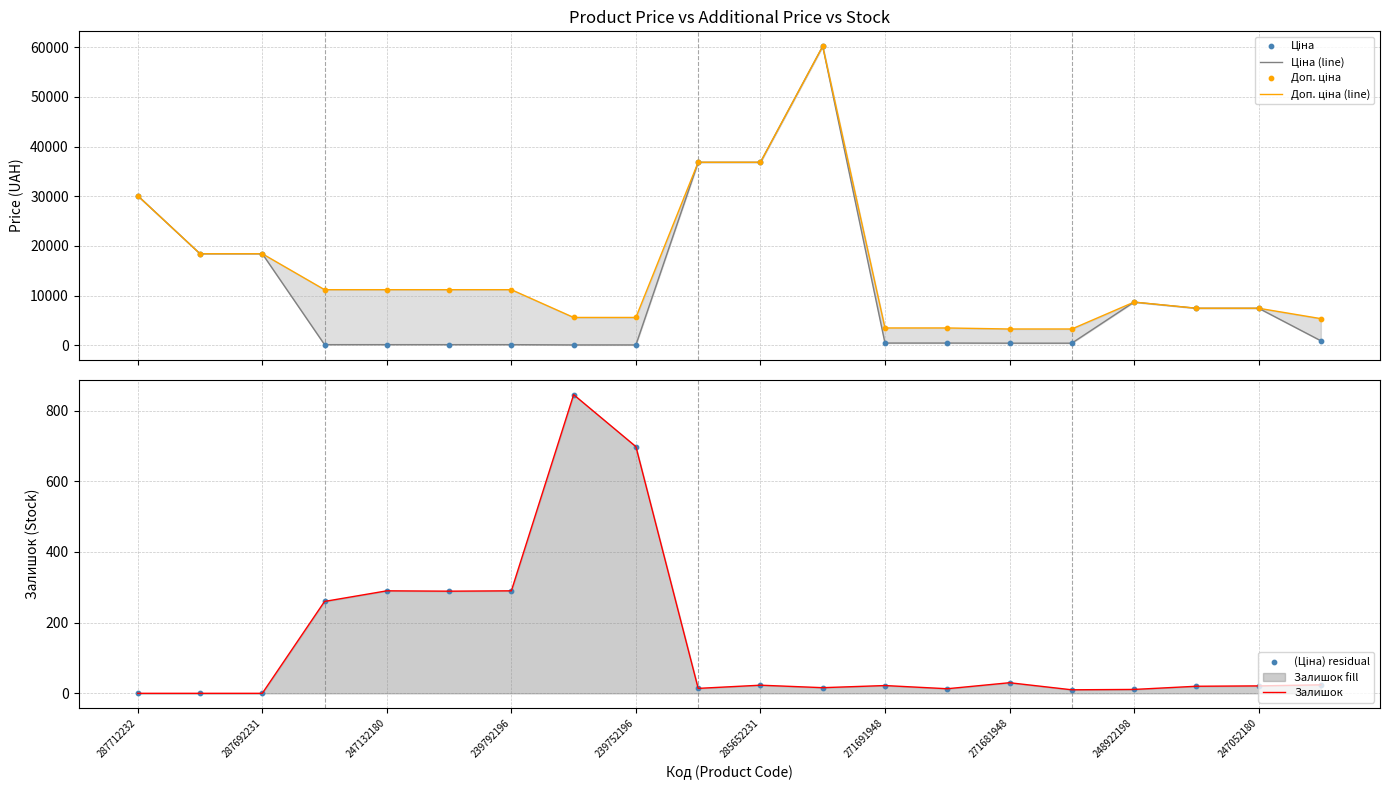

Which series contains the lowest Y value?

Залишок